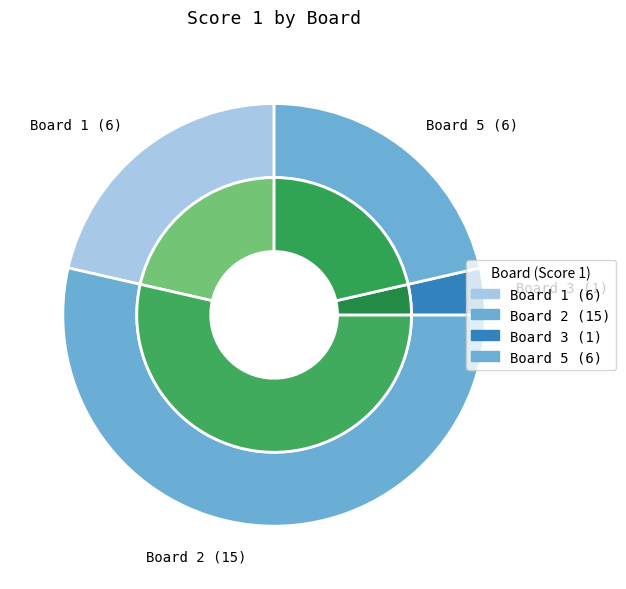

Does any single category account for the majority?

Yes